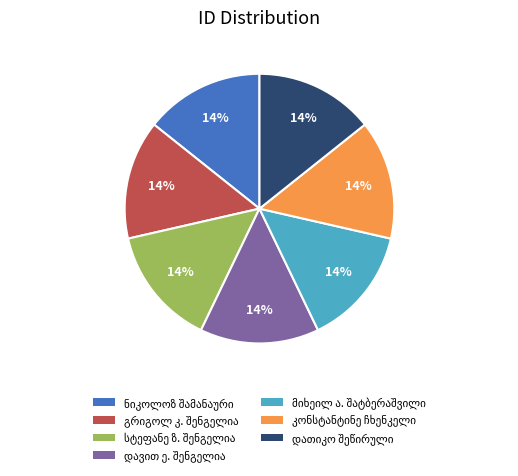

To the nearest percent, what is the average slice percentage?

14%